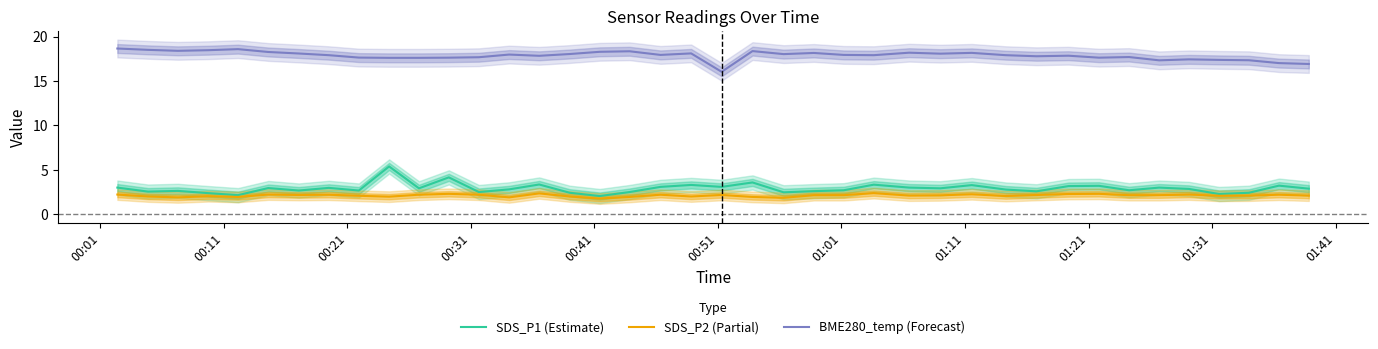

Which series has the largest range (max minus min)?

SDS_P1 (Estimate)